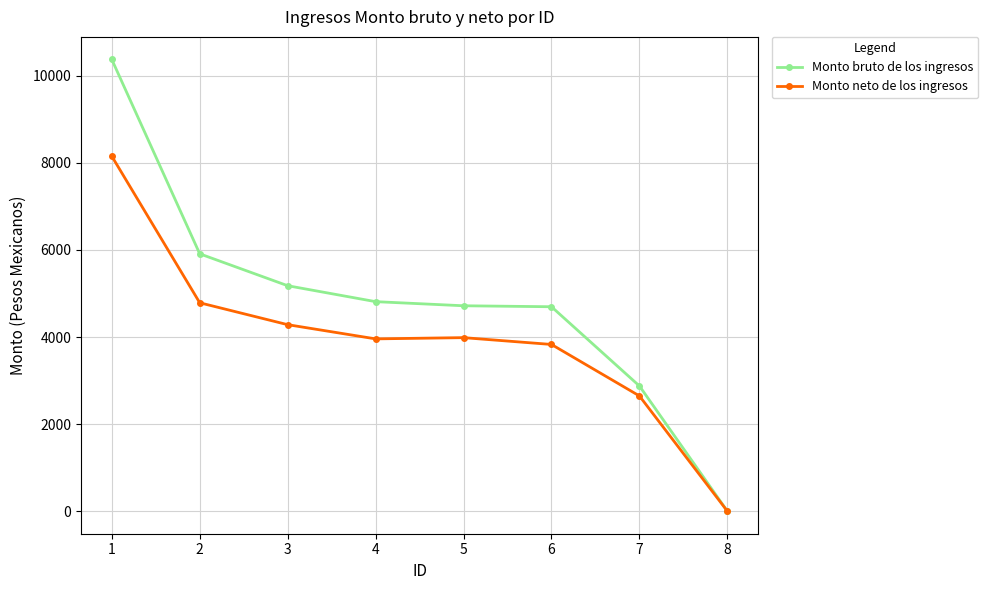

Read the Monto bruto de los ingresos value at 2.

5911.3